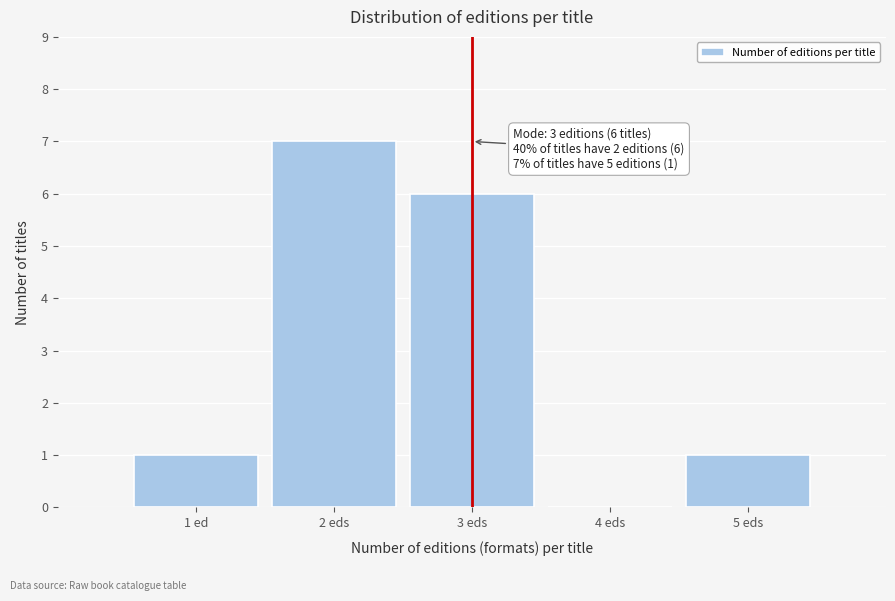

Reading left to right, list all the values displayed in this chart.

1 ed=1	2 eds=7	3 eds=6	4 eds=0	5 eds=1